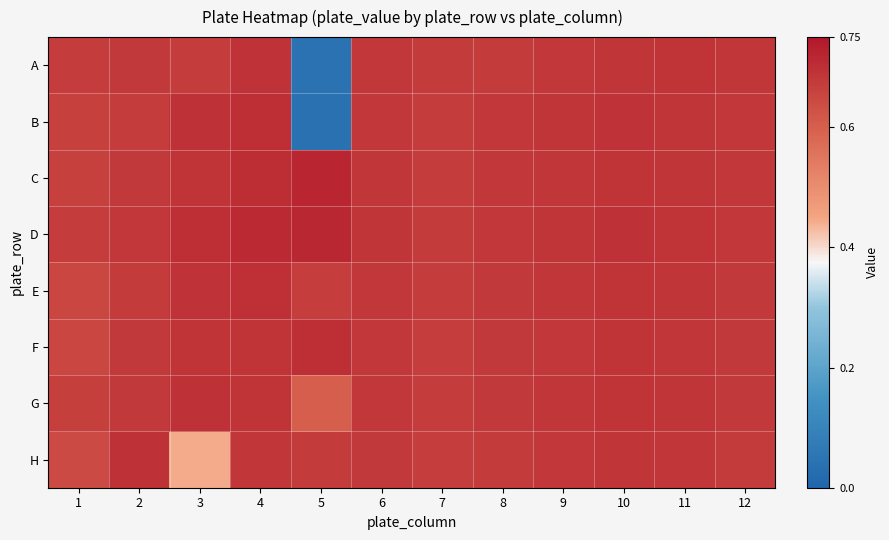

List the series in order of their peak value, lowest first.

A, G, H, E, B, F, D, C